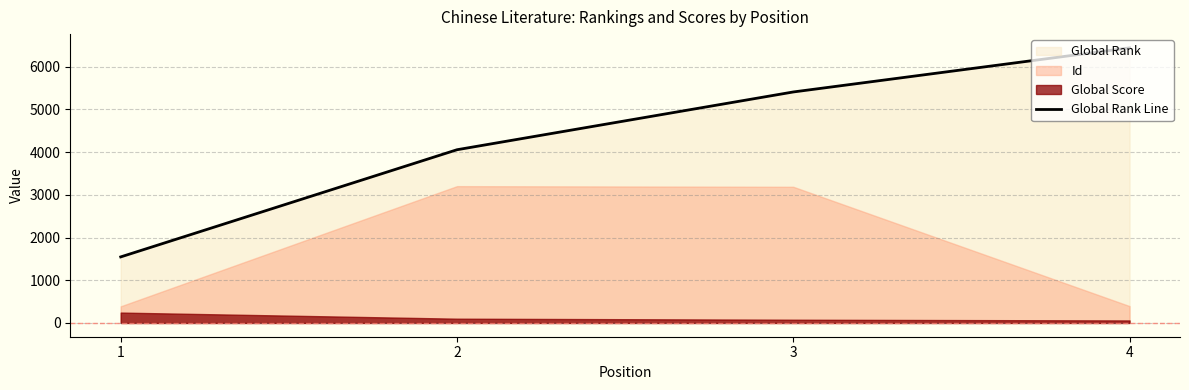

How many lines are shown in the chart?

1